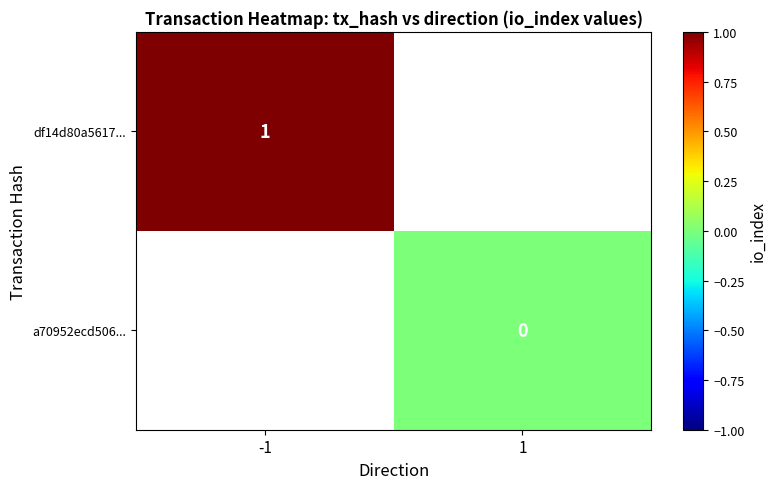

The value of df14d80a5617... at -1 is 1. True or false?

True